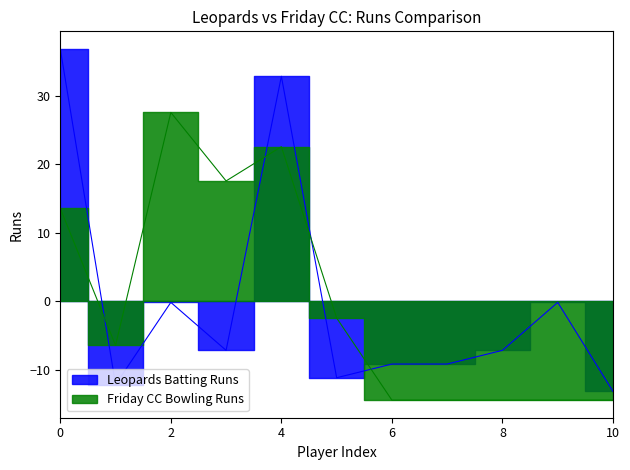

How many values in Friday CC Bowling Runs are above zero?

4